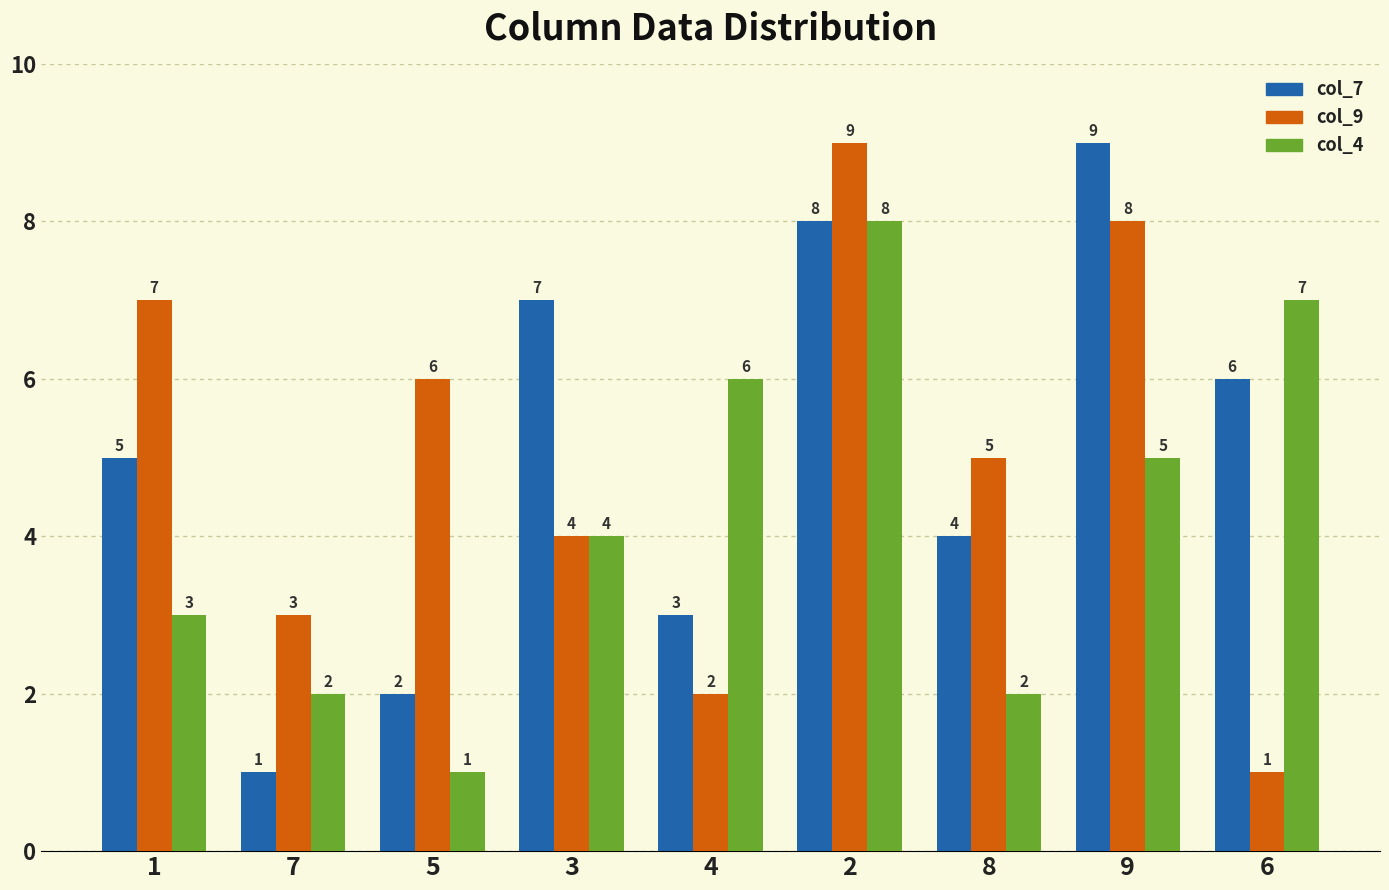

What are all the series names shown in the legend?

col_7, col_9, col_4